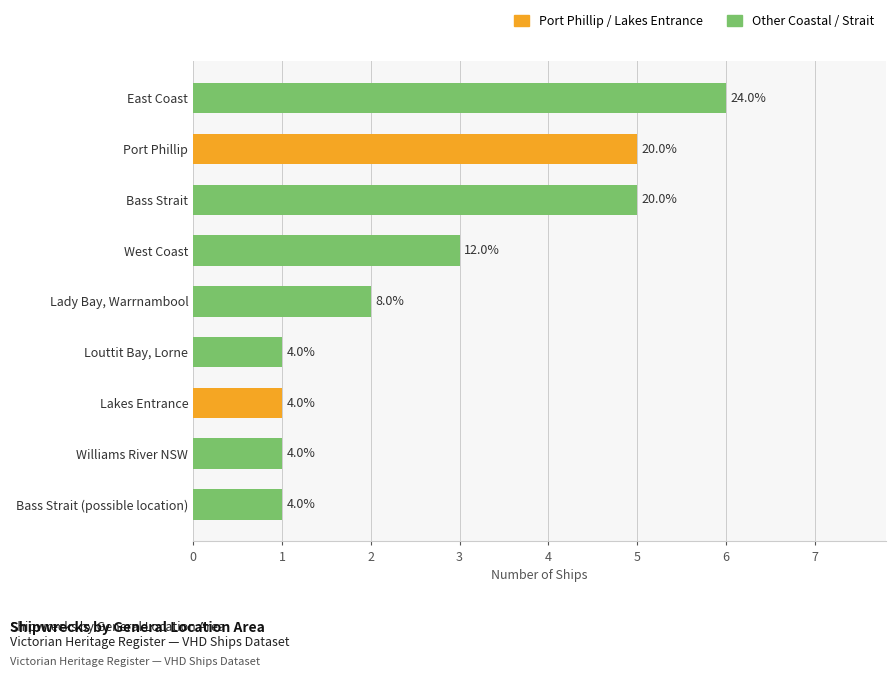

Where is the data nearest to the value 3?

West Coast